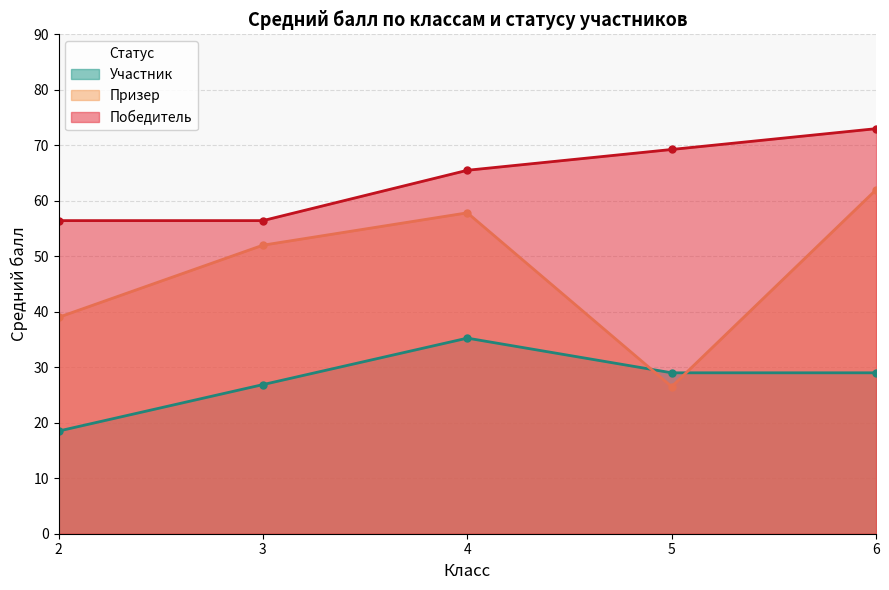

True or false: Призер has more than 1 interior local peaks.

False